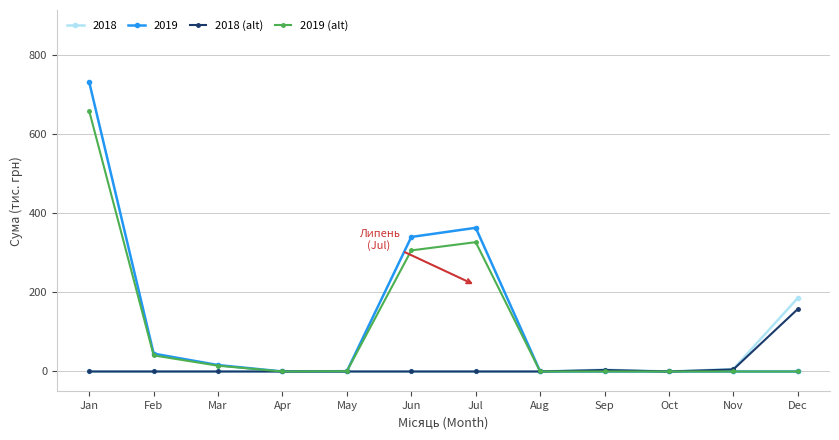

At which label does 2019 reach its peak?

Jan